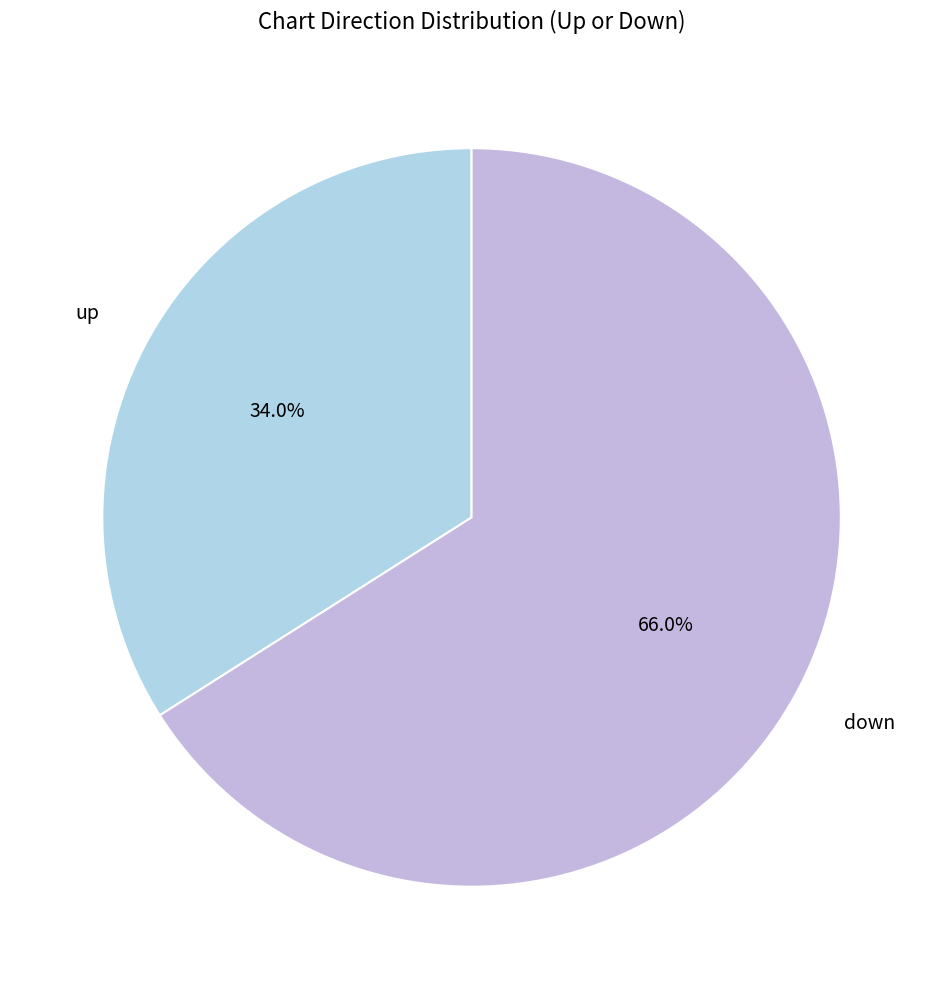

Which category has the smallest portion of the pie?

up